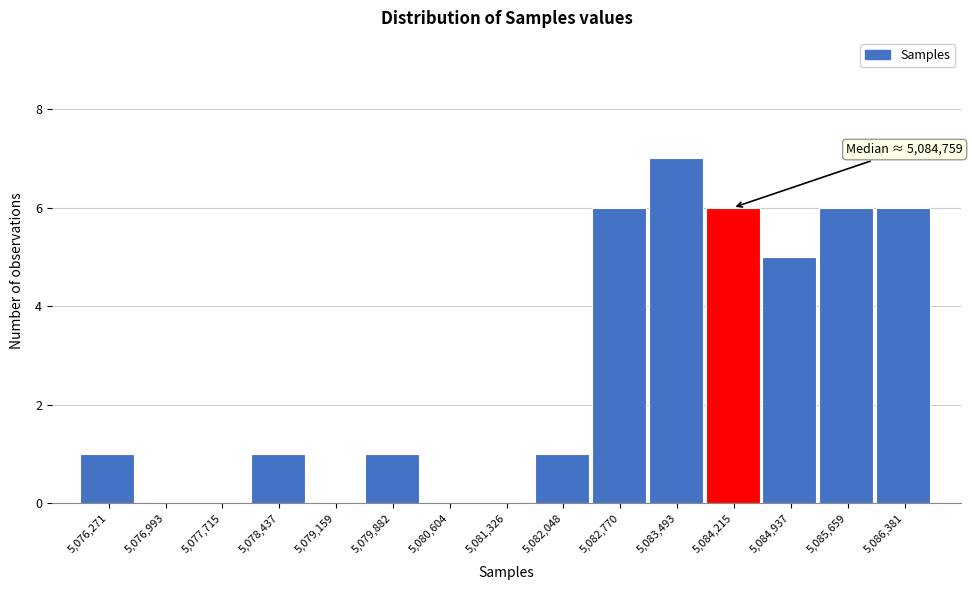

Reading right to left, extract all data points from this chart.

5,086,381=6	5,085,659=6	5,084,937=5	5,084,215=6	5,083,493=7	5,082,770=6	5,082,048=1	5,081,326=0	5,080,604=0	5,079,882=1	5,079,159=0	5,078,437=1	5,077,715=0	5,076,993=0	5,076,271=1